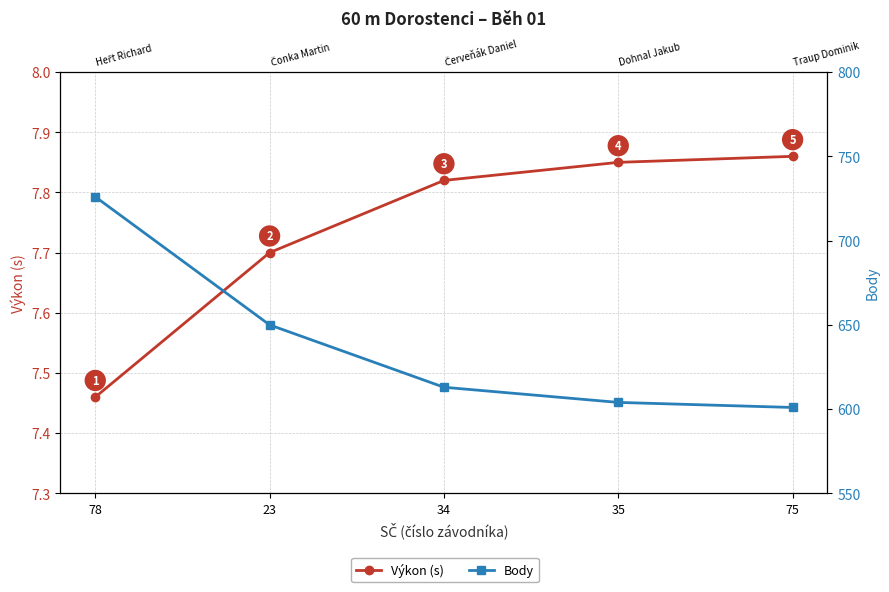

What is the label of the 5th point from the left?

75